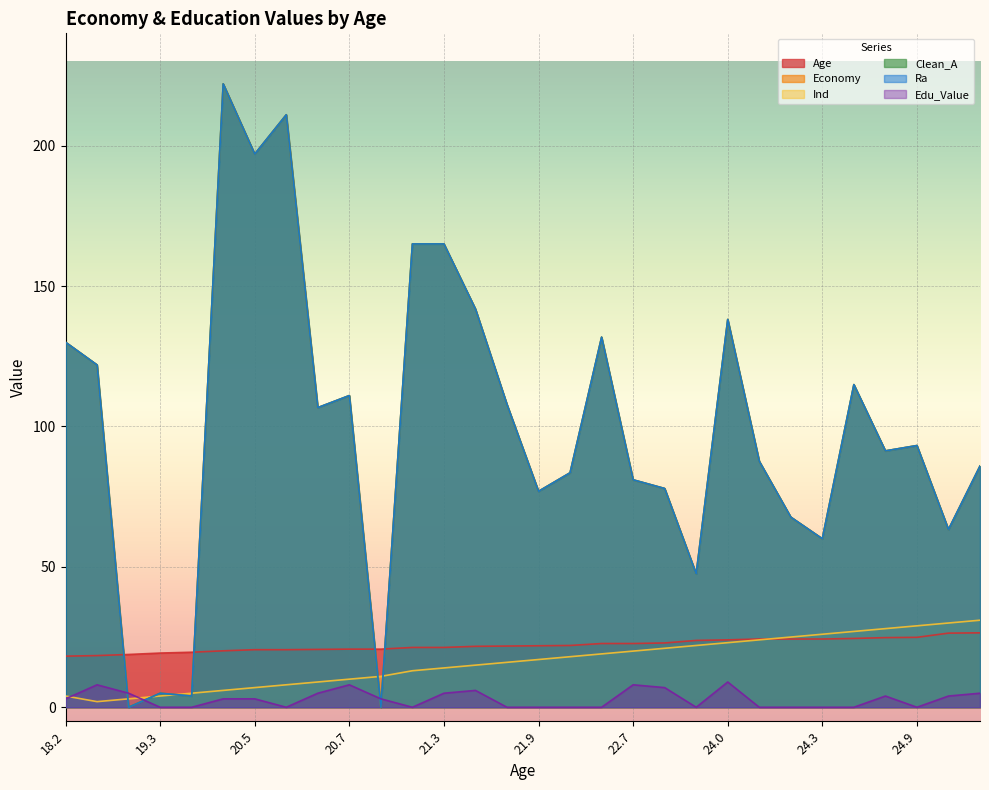

Where do Ra and Ind first cross each other?

18.4 and 18.8